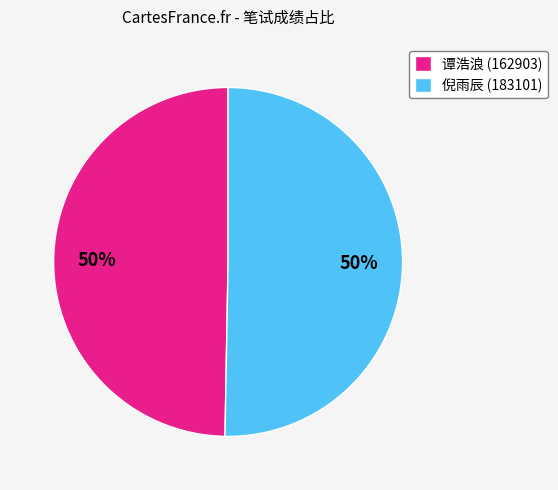

Approximately how many times larger is the value at 谭浩浪 (162903) compared to 倪雨辰 (183101)?

1.0